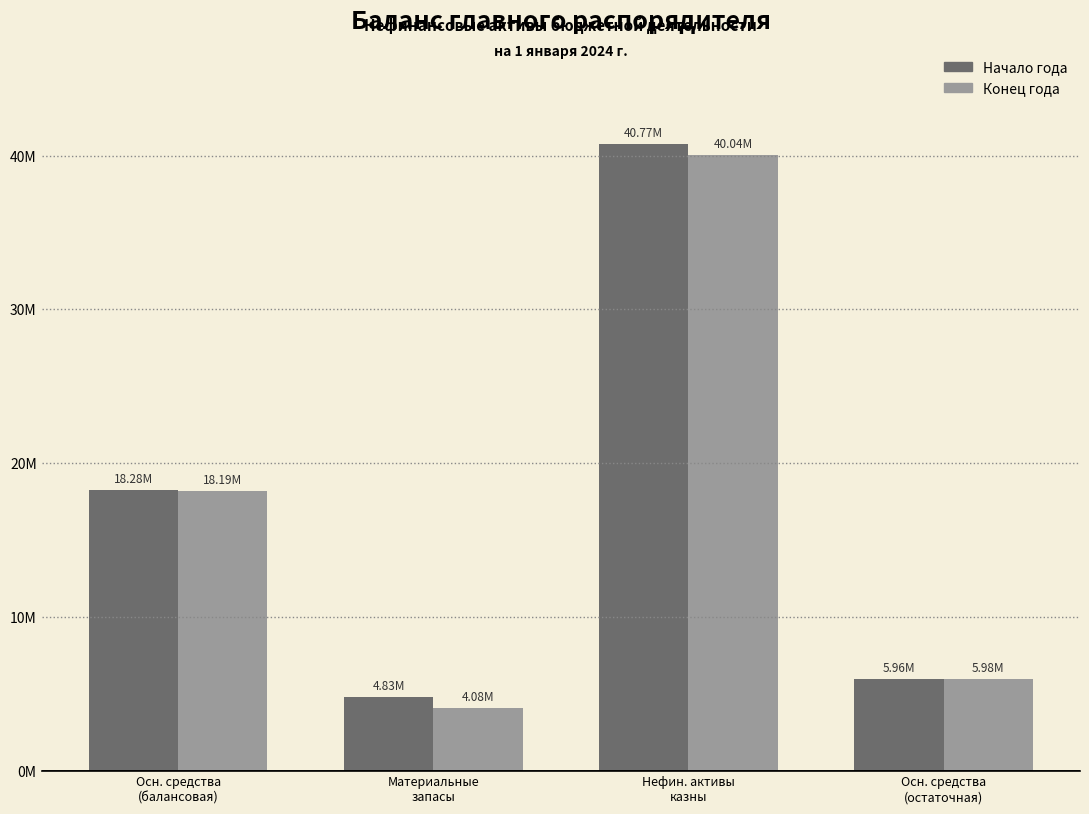

At Осн. средства
(остаточная), list the series in order from largest to smallest.

Конец года, Начало года